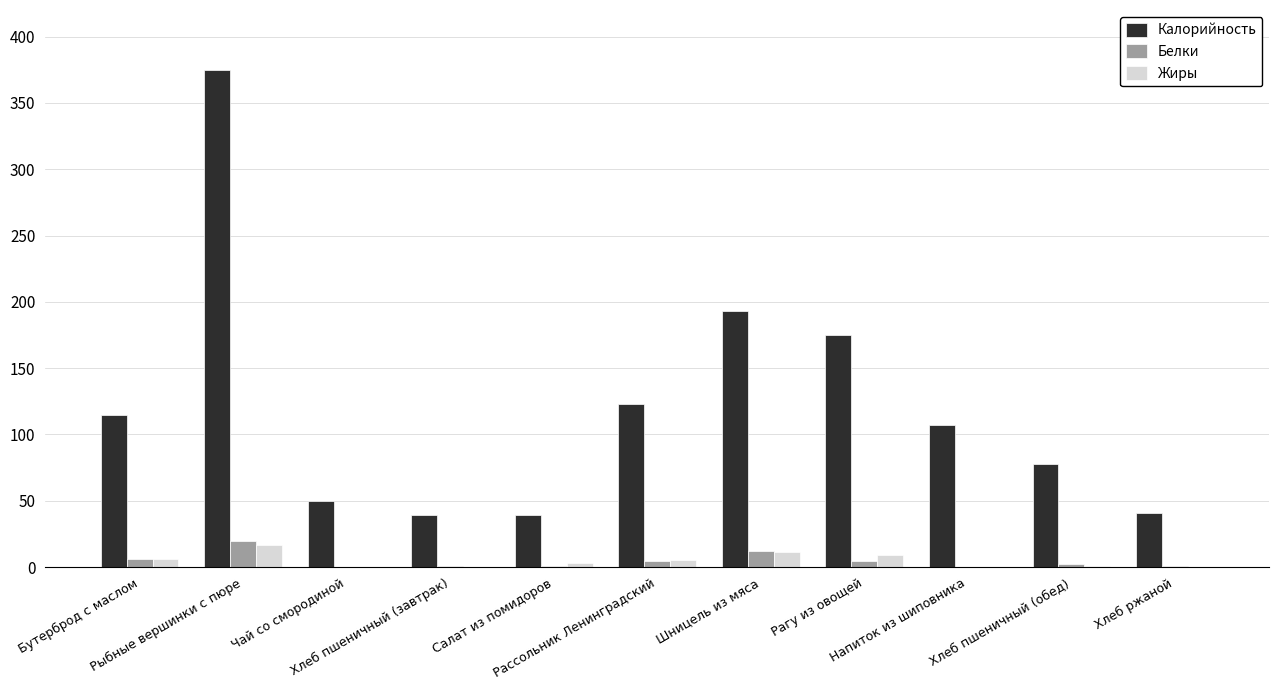

Is it true that Жиры equals 0.0 at Чай со смородиной?

True